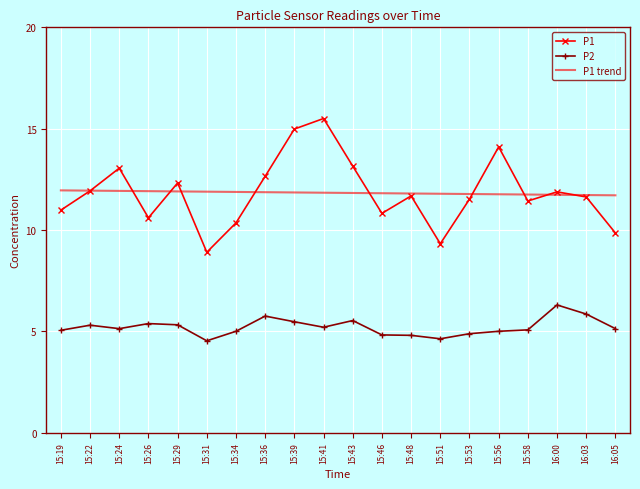

What is the spread (max minus min) of values at 15:29?

7.0